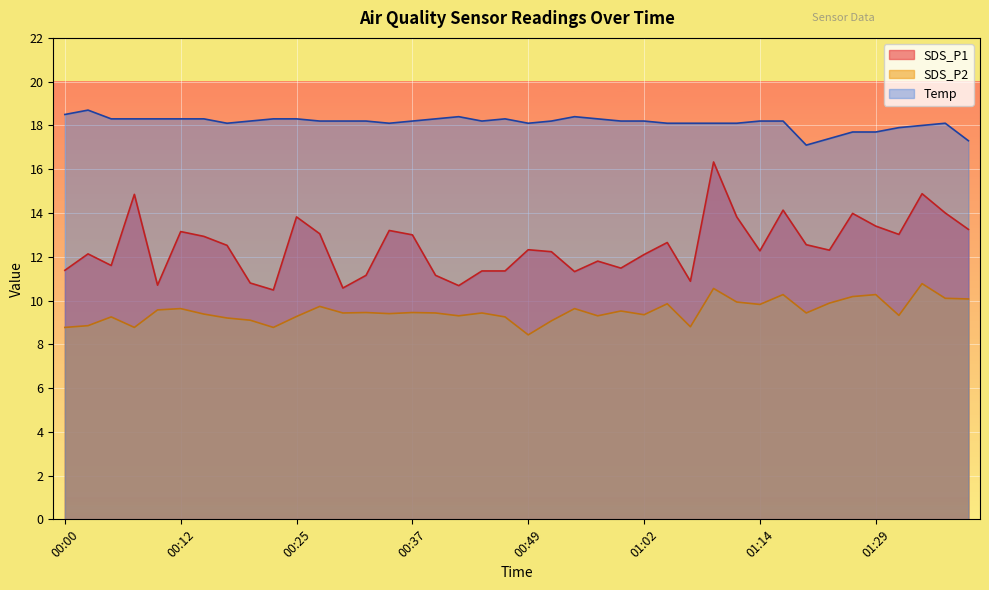

What is the spread (max minus min) of values at 00:52?

9.1